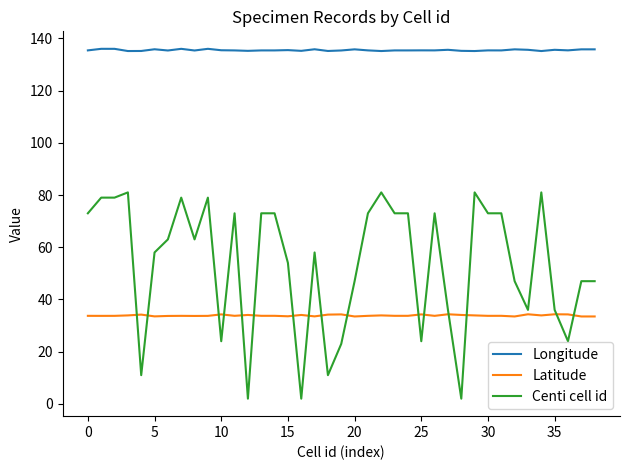

What is the lowest value of the Centi cell id series?

2.0